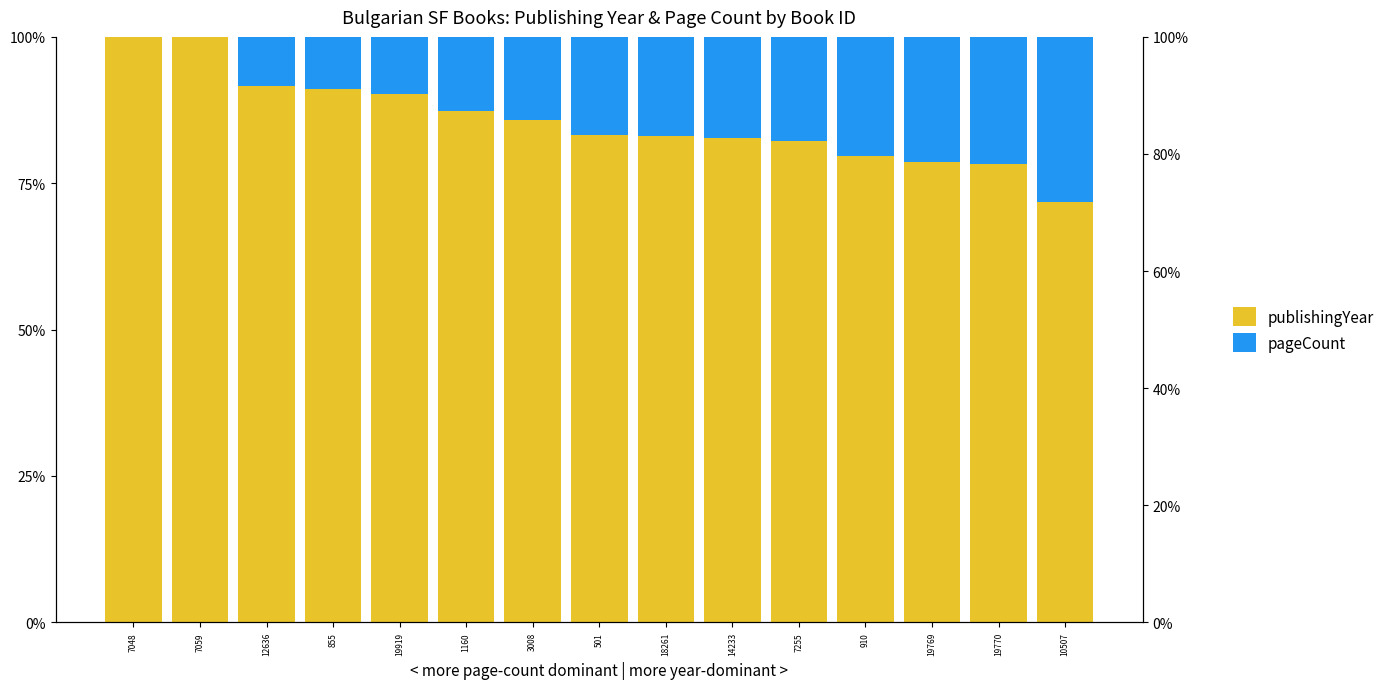

What is the lowest value of the publishingYear series?

71.9